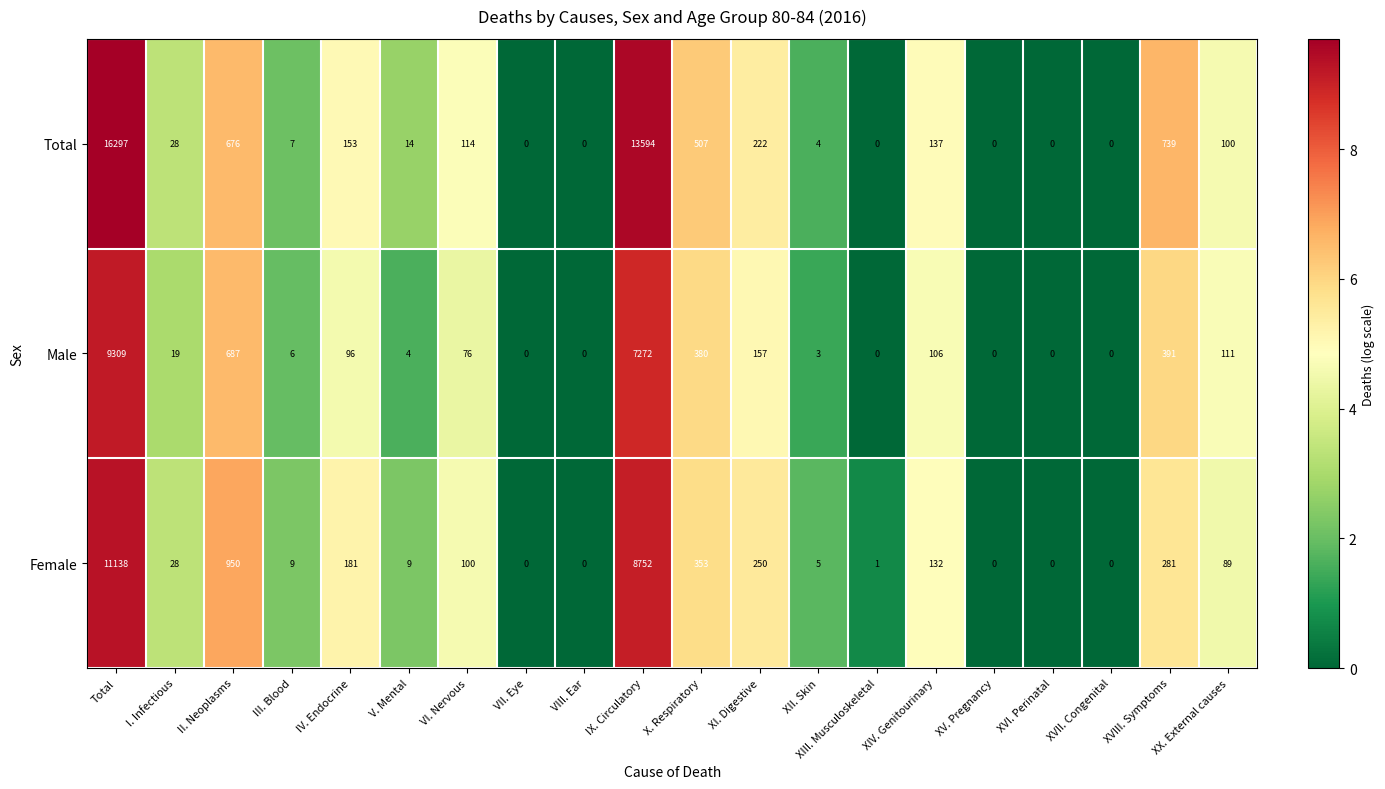

How many data points in Female are less than 89?

10